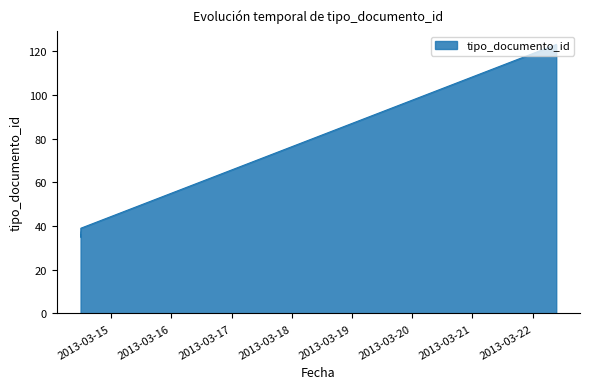

True or false: there are more than 2 points higher than both neighbors.

False